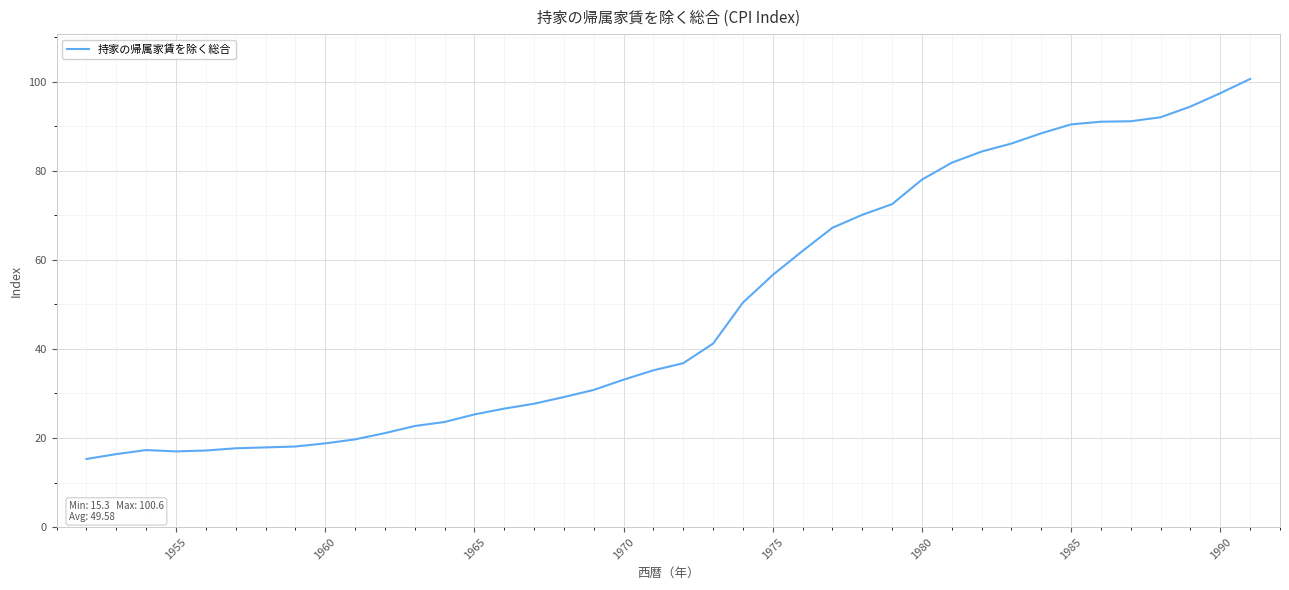

What is the greatest value displayed?

100.6